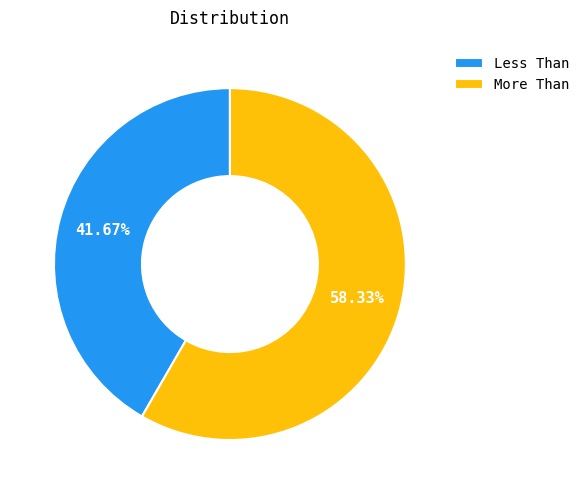

How many segments does this pie chart have?

2